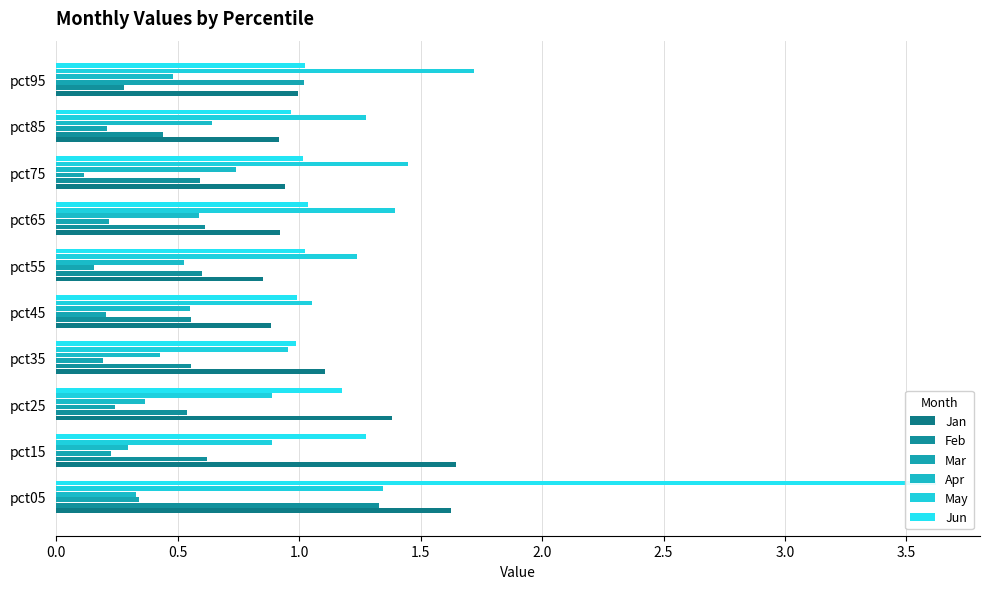

List the series in order of their peak value, highest first.

Jun, May, Jan, Feb, Mar, Apr